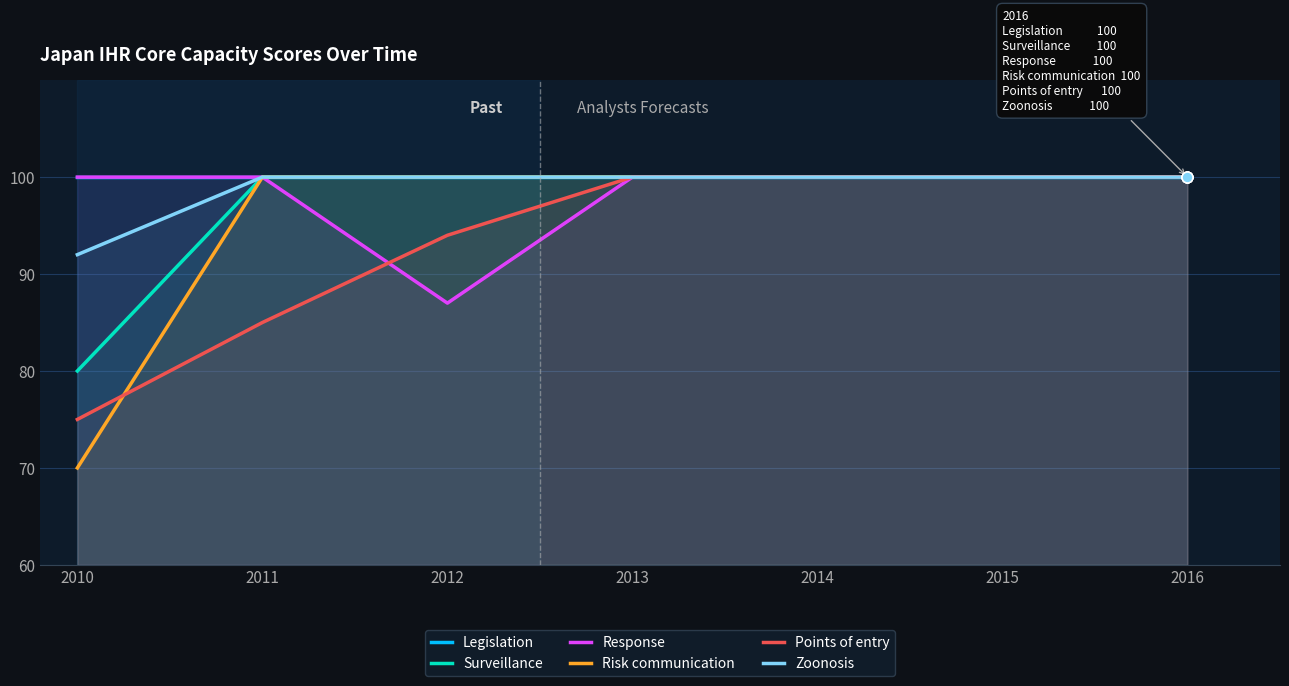

Is the value of Zoonosis at 2011 greater than the value of Risk communication at 2013?

No